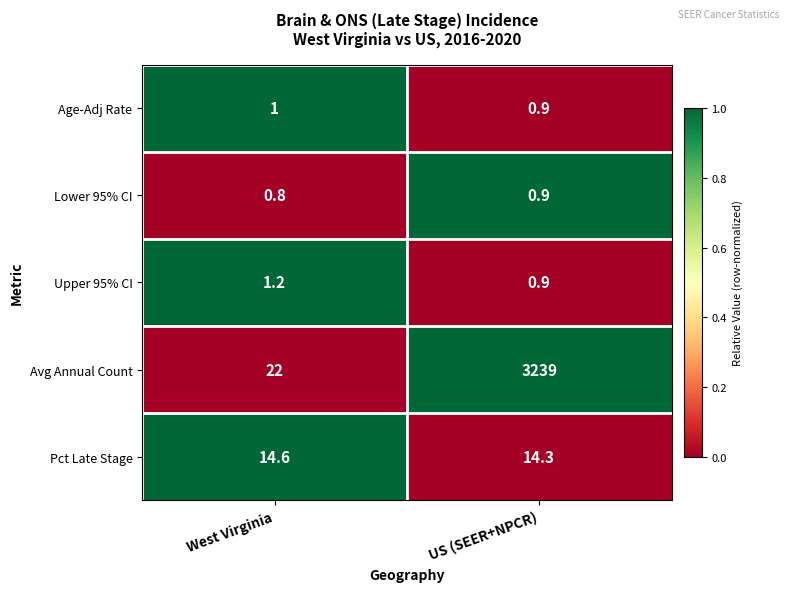

At which label is Lower 95% CI closest to 0?

West Virginia